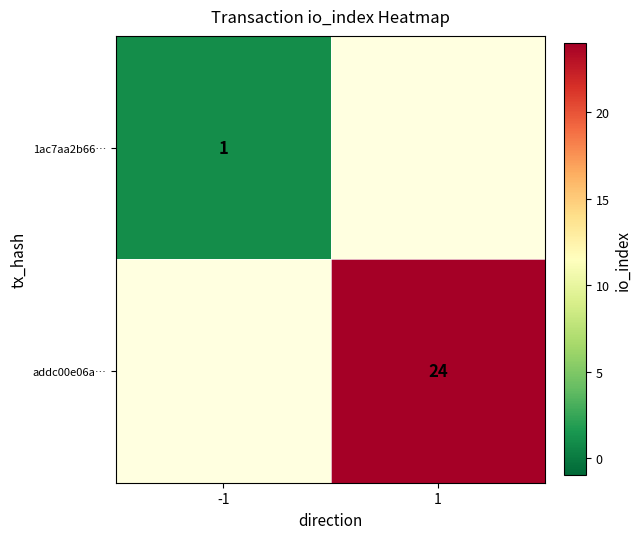

The 1ac7aa2b66… series shows 2 at -1. True or false?

False